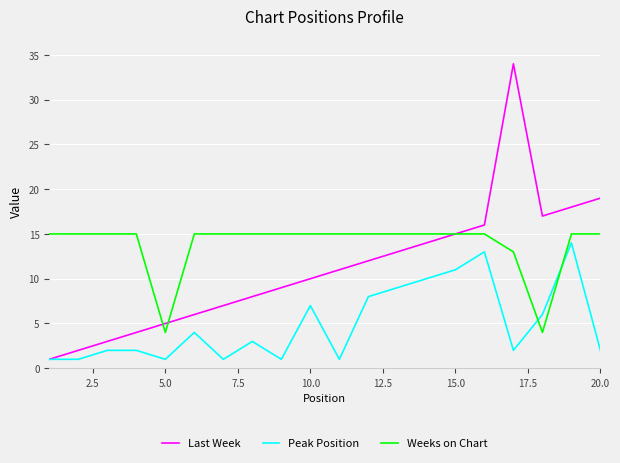

Which series has the largest range (max minus min)?

Last Week